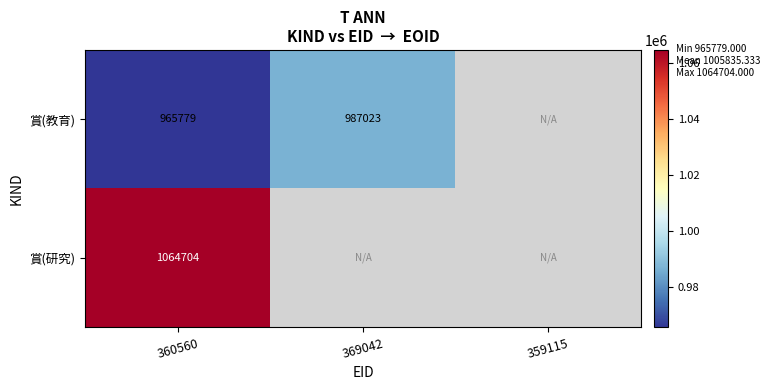

Which label corresponds to the largest value in the chart?

360560